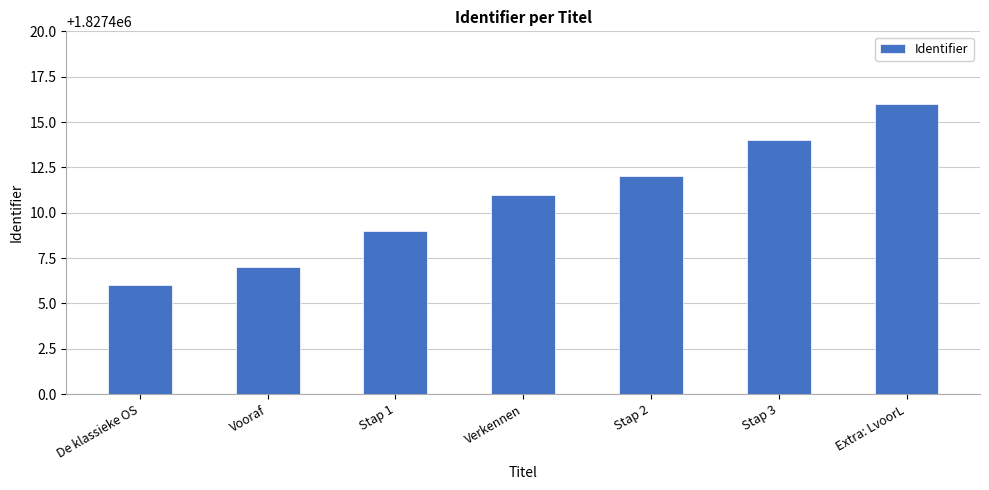

Which label corresponds to the largest value in the chart?

Extra: LvoorL